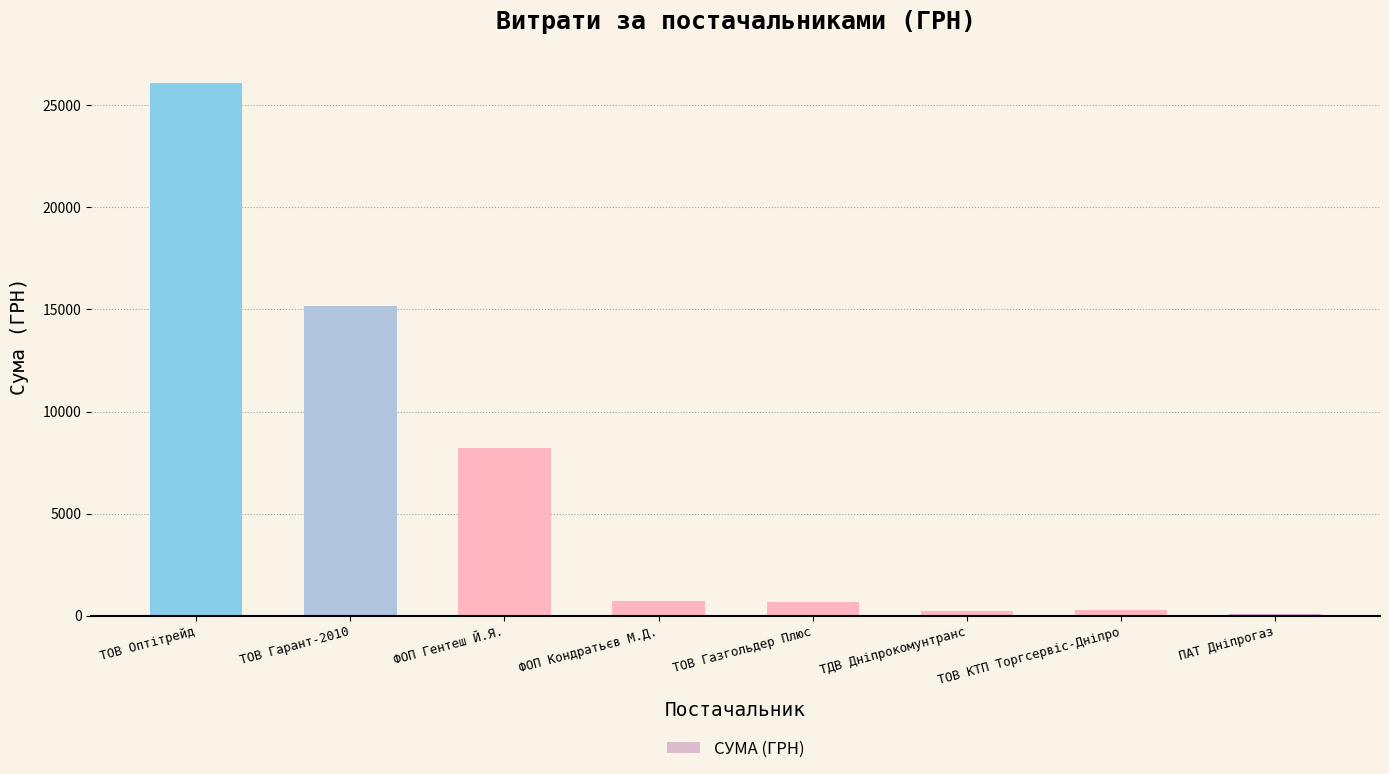

Between ТОВ КТП Торгсервіс-Дніпро and ТОВ Оптітрейд, which is larger?

ТОВ Оптітрейд